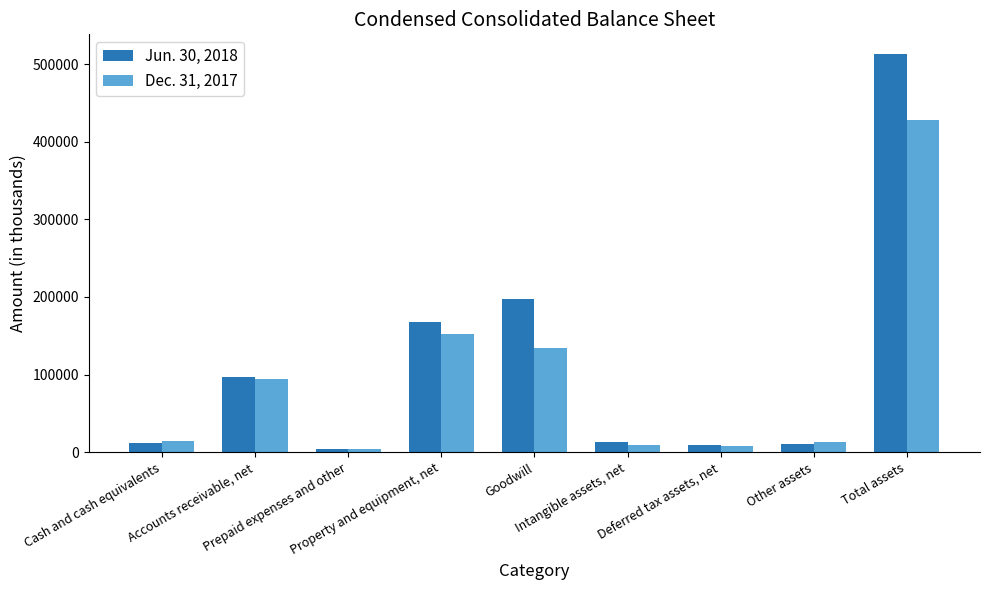

True or false: Dec. 31, 2017 has a value of 259137 at Property and equipment, net.

False